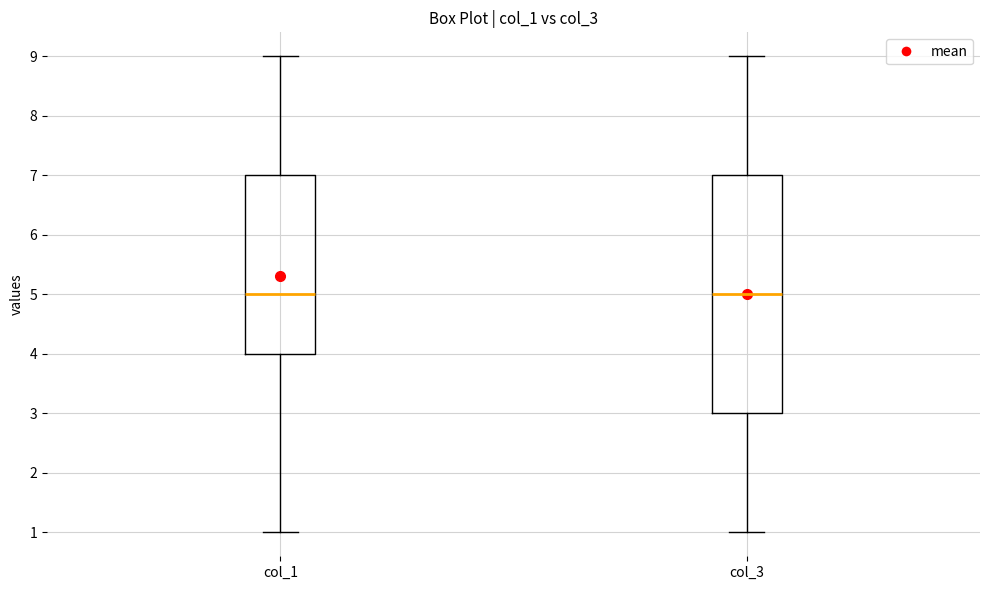

Reading left to right, transcribe this box plot: for each box, give where its median line is, the range the box spans, and where its two whiskers end, as read against the y-axis. The values are not printed on the chart, so give them approximately, as read against the axis.

col_1: median 5, box 4 to 7, whiskers 1 to 9
col_3: median 5, box 3 to 7, whiskers 1 to 9